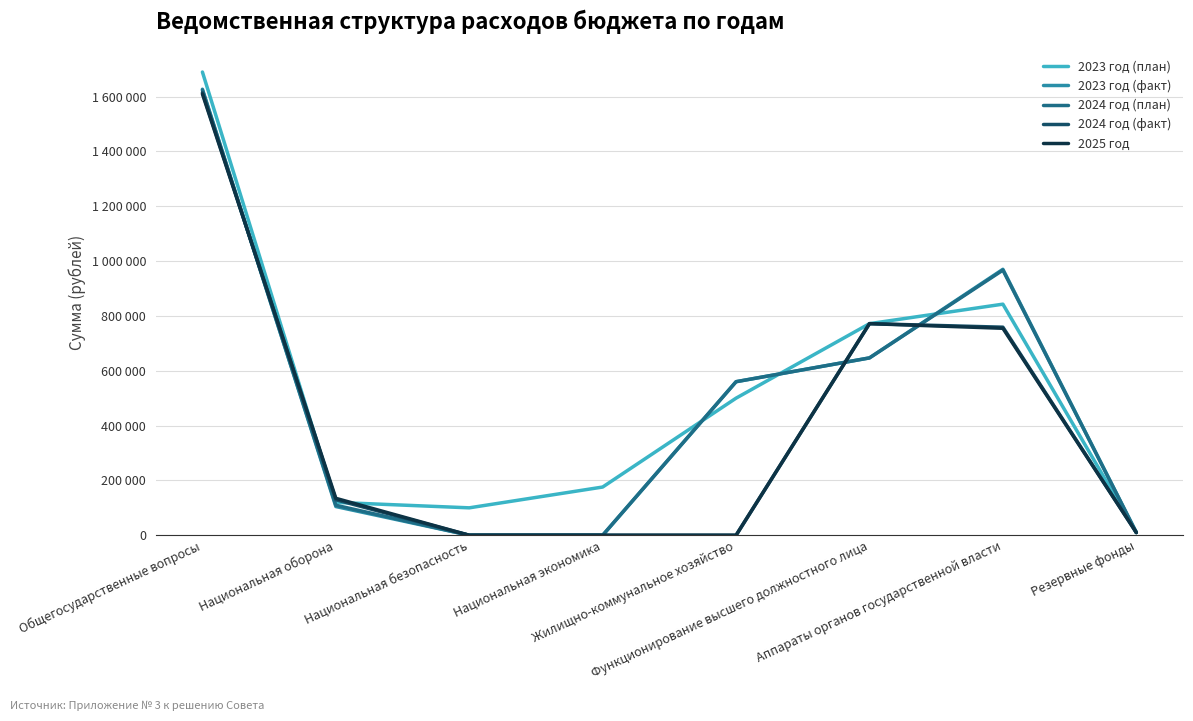

Between Национальная оборона and Резервные фонды, which series saw the biggest shift?

2025 год